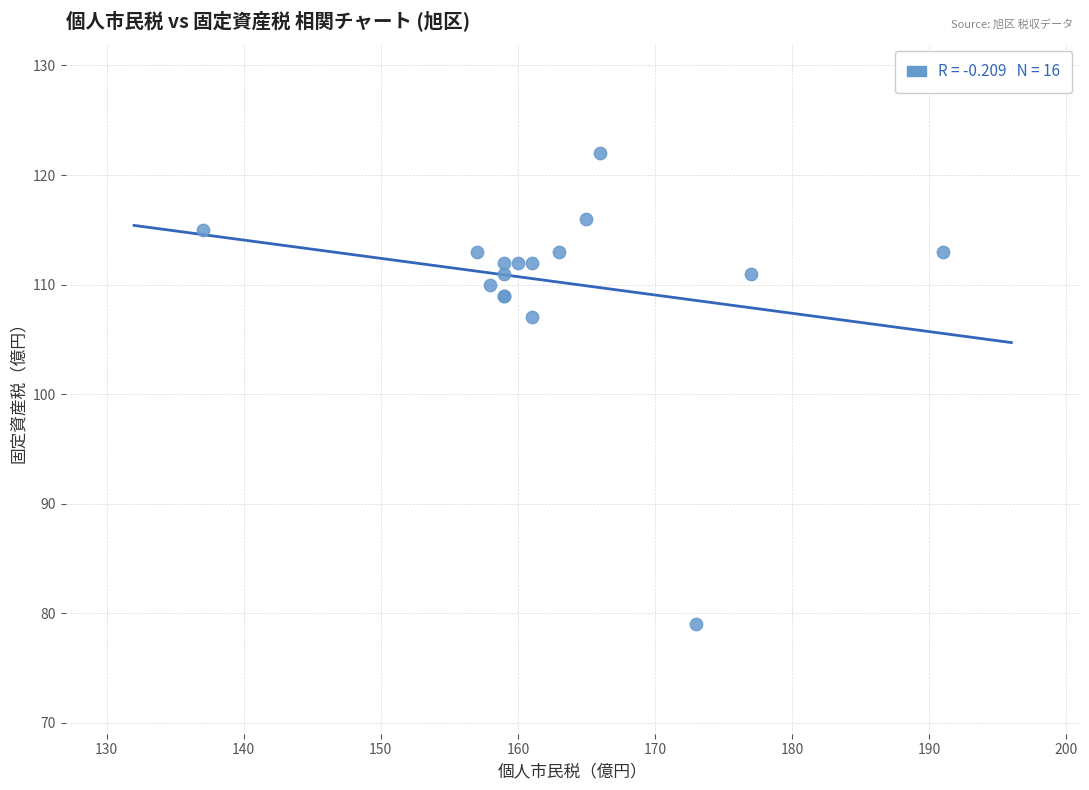

What Y value in the scatter plot is closest to 100?

107